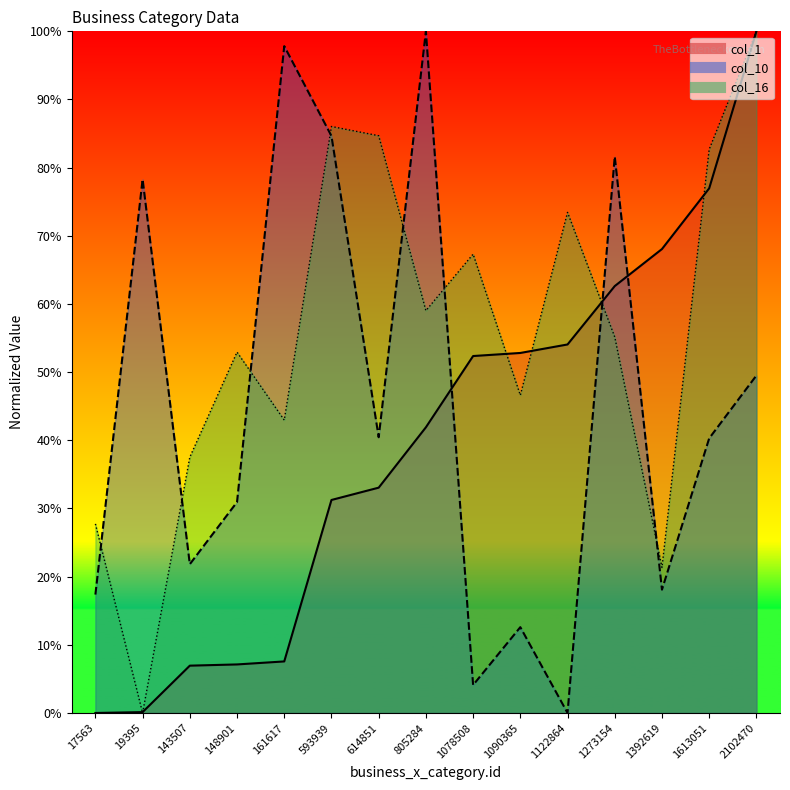

What are all the series names shown in the legend?

col_1, col_10, col_16